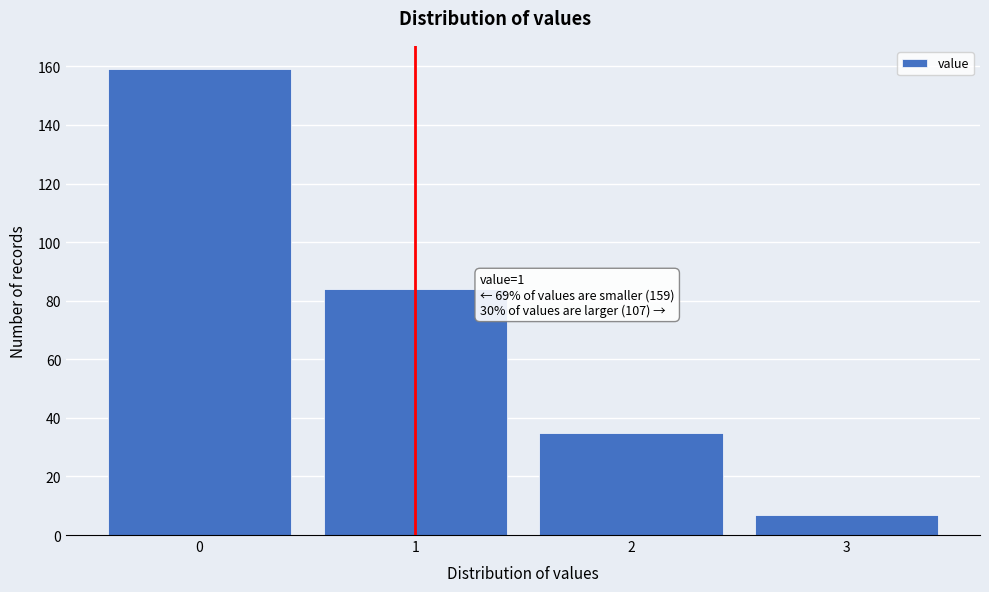

Which range on the x-axis has the tallest bar?

-0.5 to 0.5